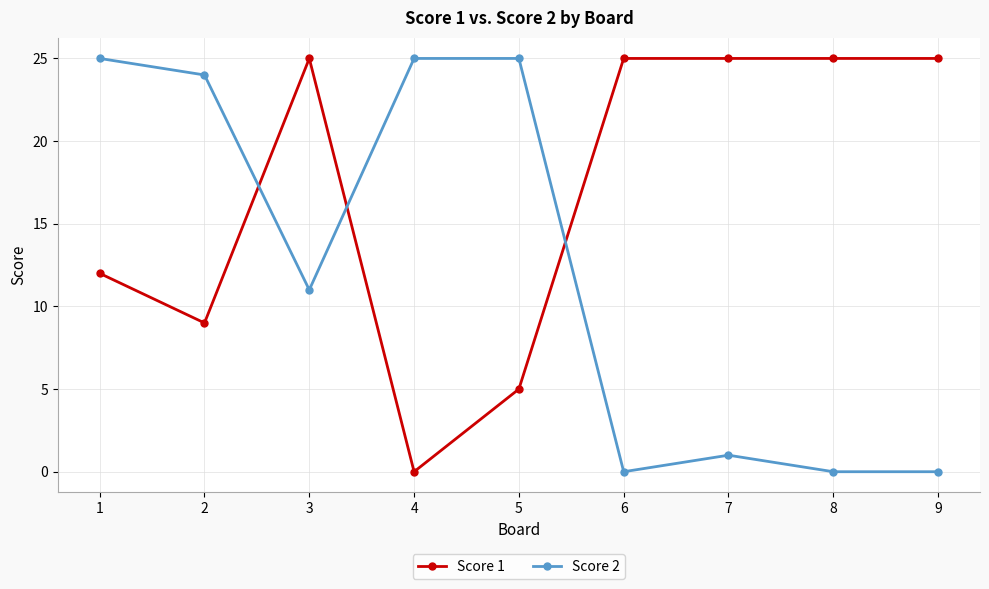

What is the spread (max minus min) of values at 4?

25